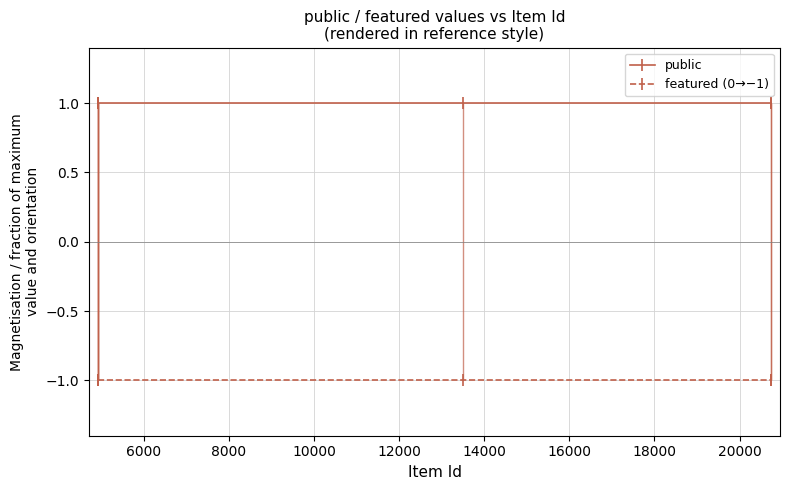

What is the average value of the public series?

1